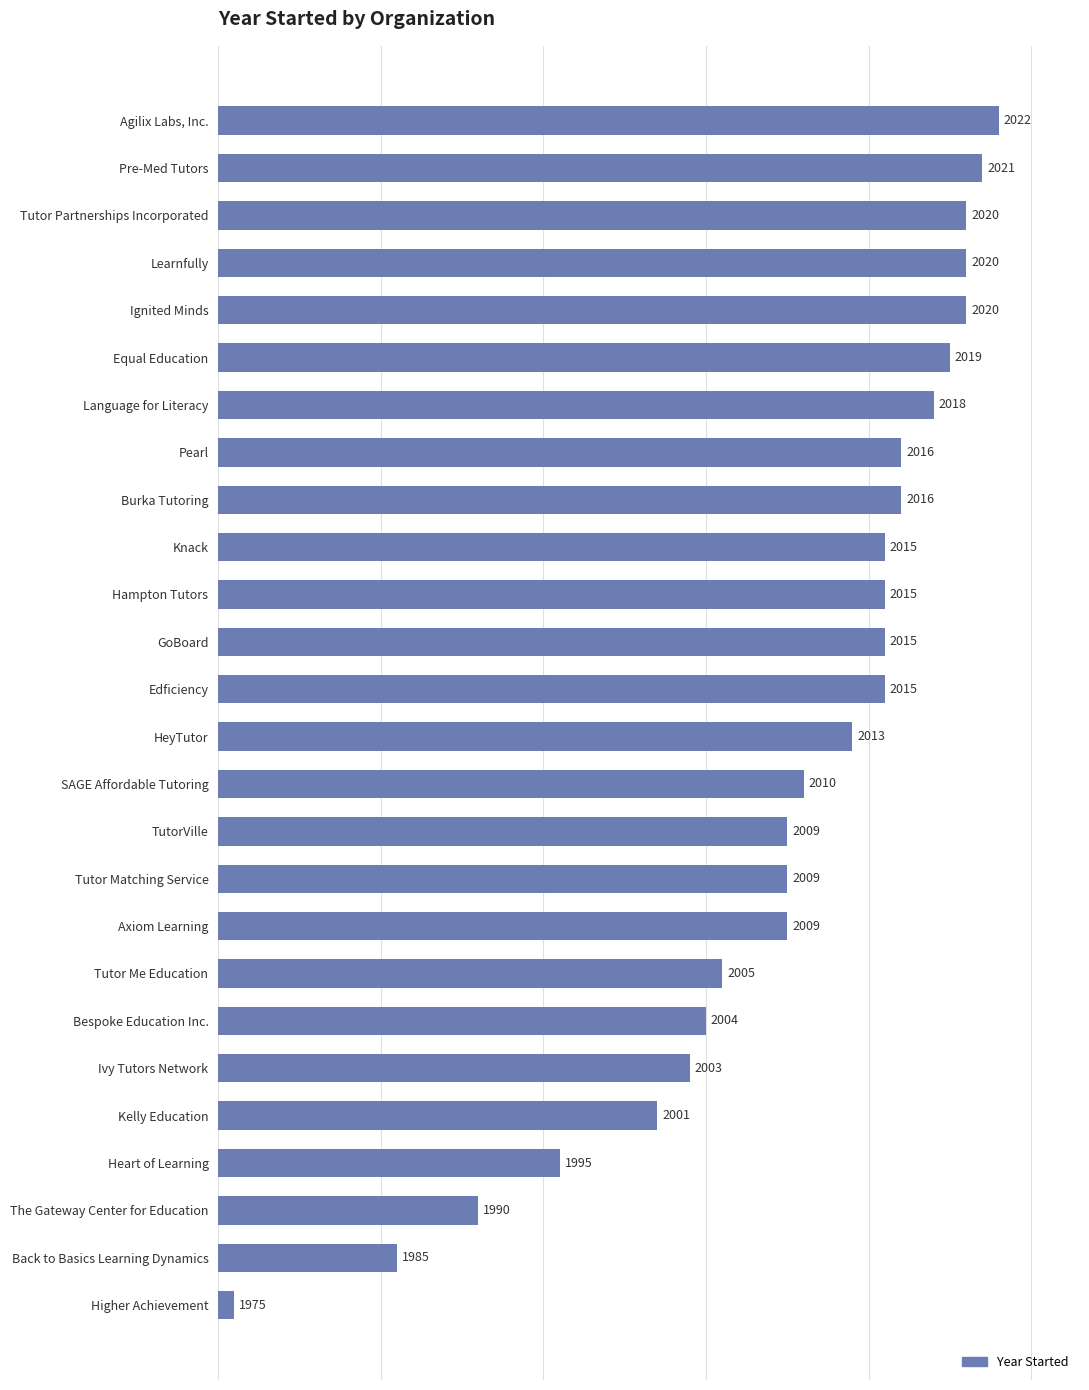

Are the bars horizontal?

Yes